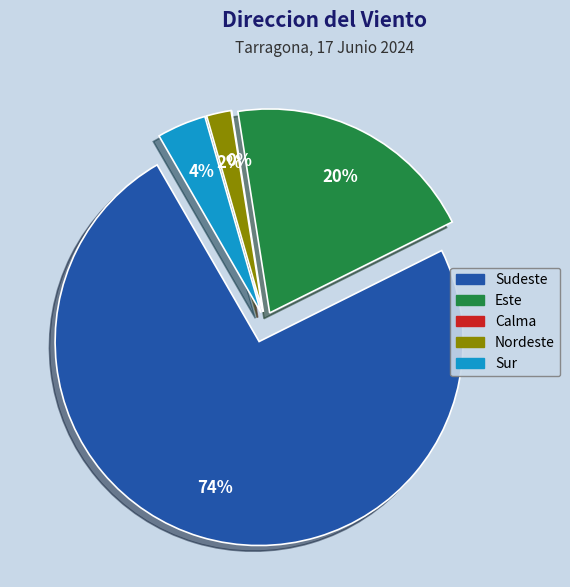

True or false: Calma accounts for 1% of the total.

False